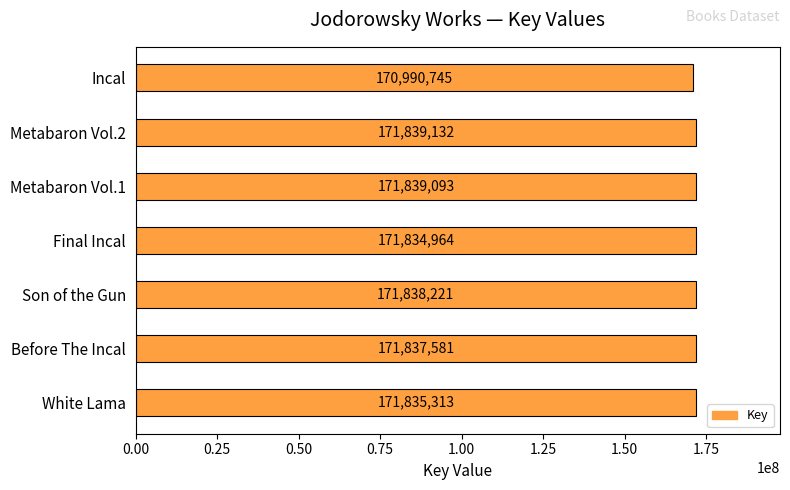

Rank the categories by value from highest to lowest.

Metabaron Vol.2, Metabaron Vol.1, Son of the Gun, Before The Incal, White Lama, Final Incal, Incal